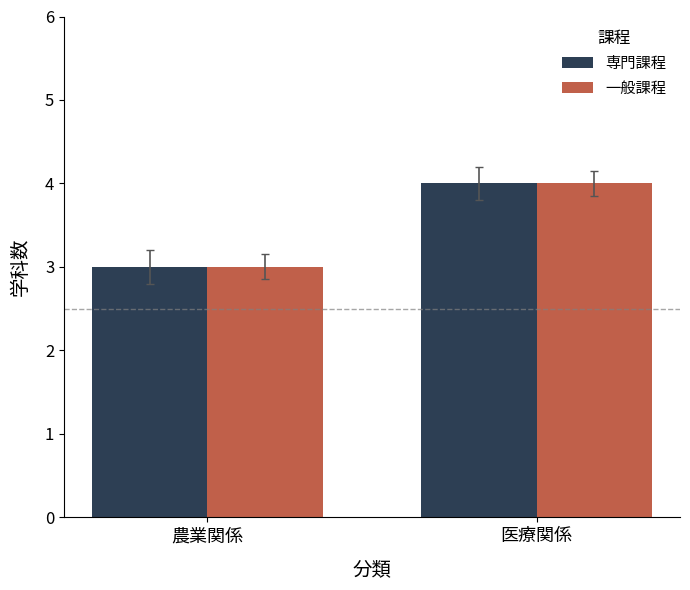

True or false: 一般課程 has a value of 2 at 農業関係.

False